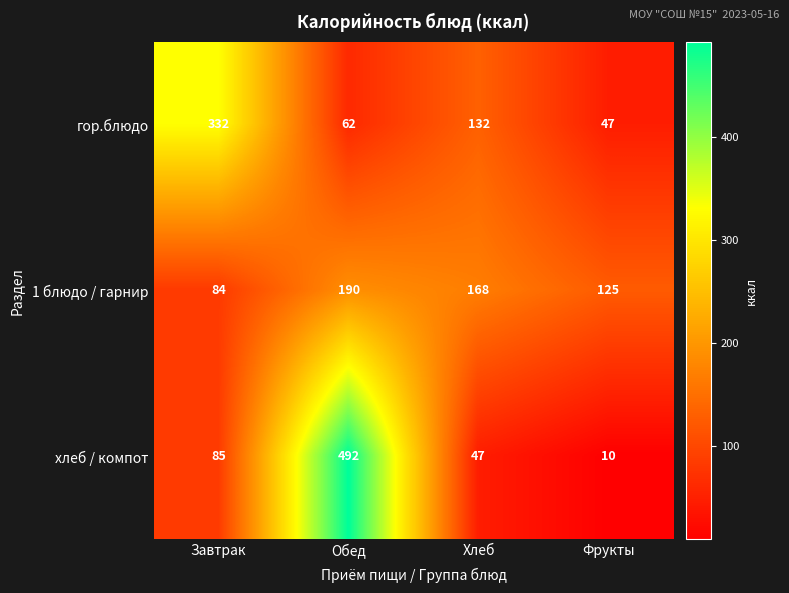

What is the total value across all series at Фрукты?

182